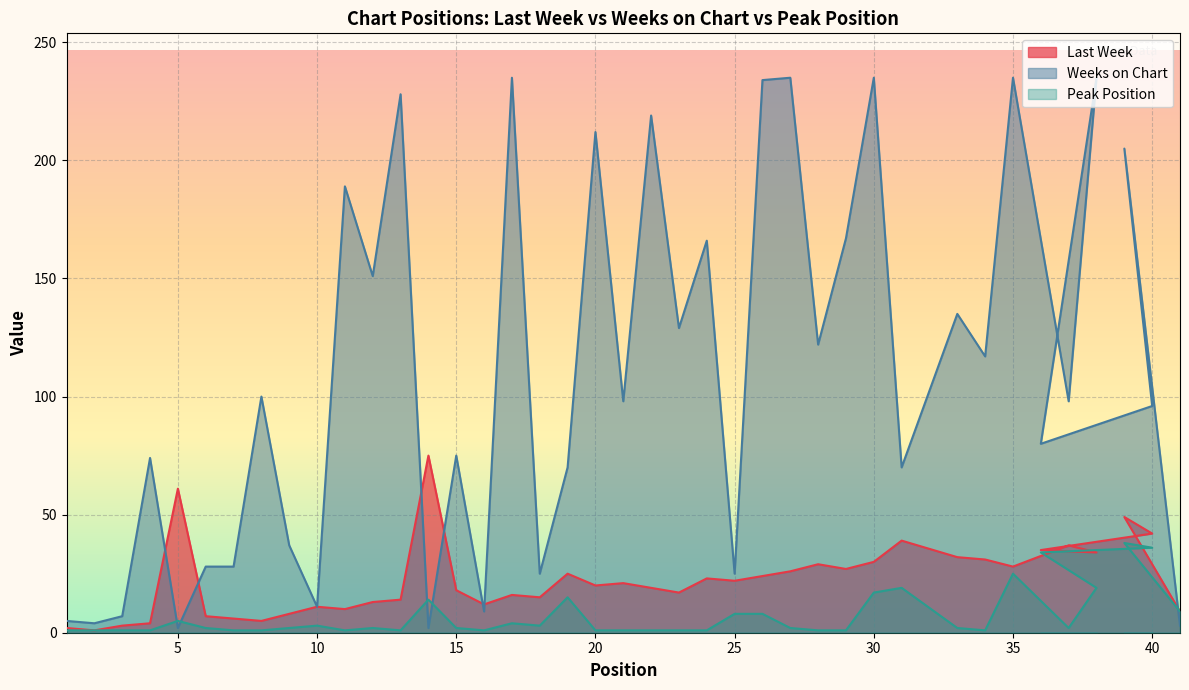

What value does the Last Week series have at 21?

21